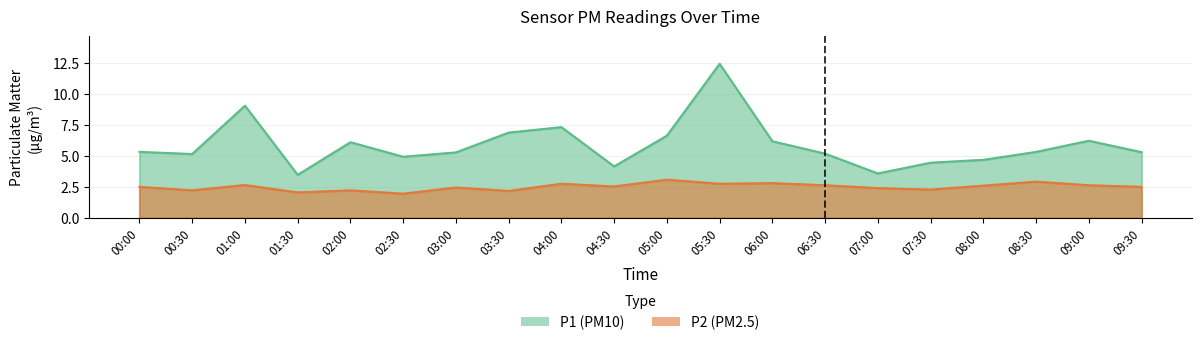

True or false: P1 and P2 intersect in this chart.

False